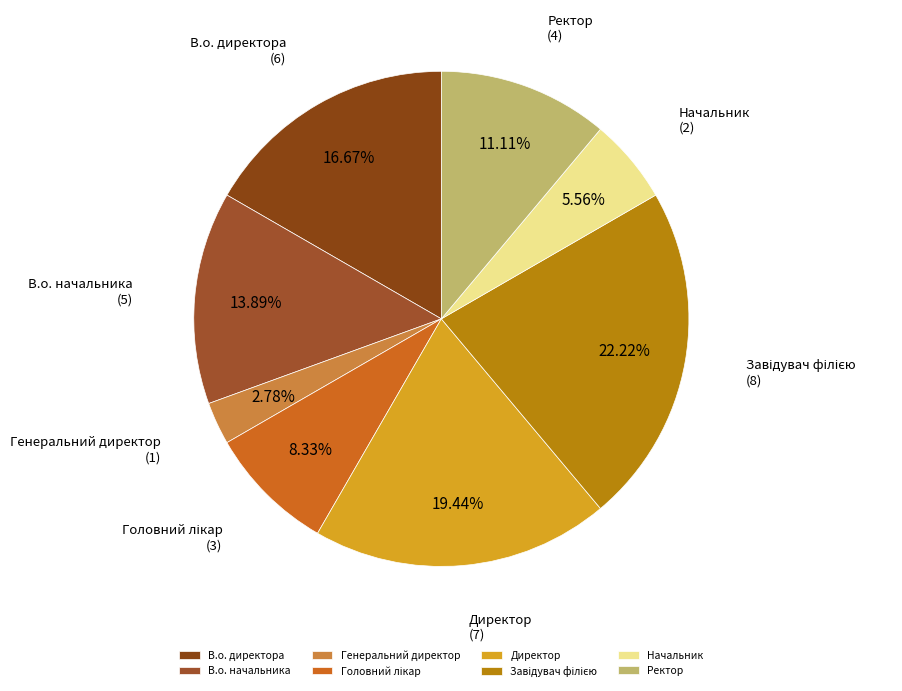

What is the smallest slice in the pie chart?

Генеральний директор